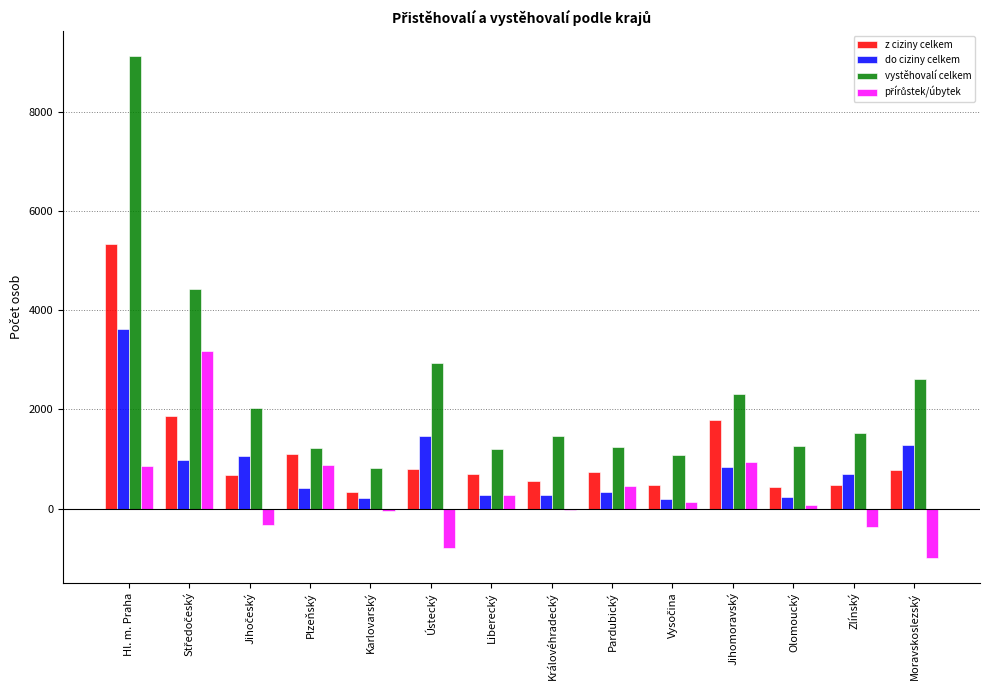

At which category is the sum across all series the highest?

Hl. m. Praha